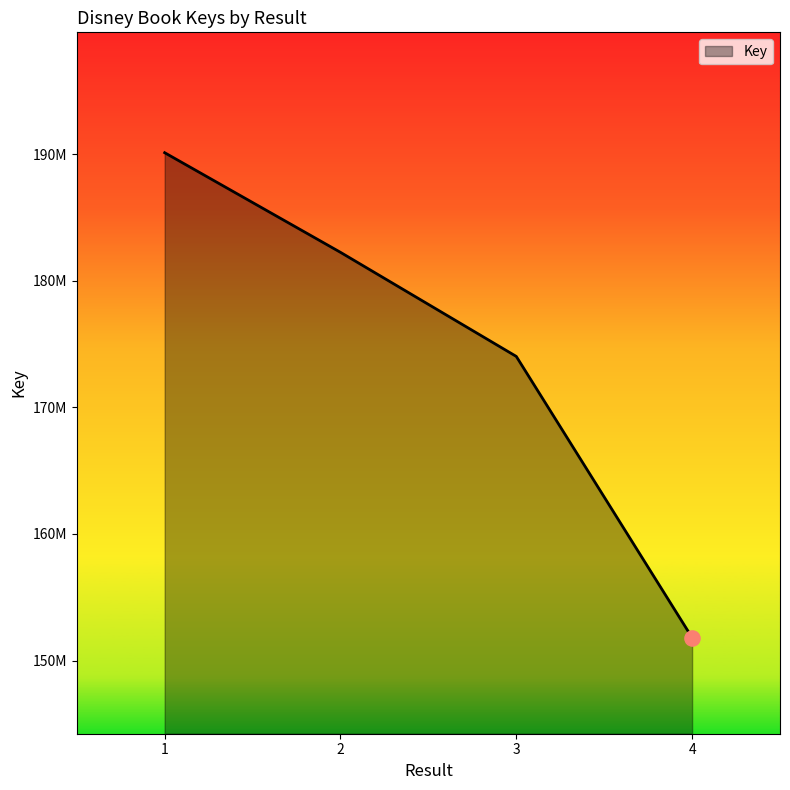

What is the change in value from 1 to 4?

-38287576